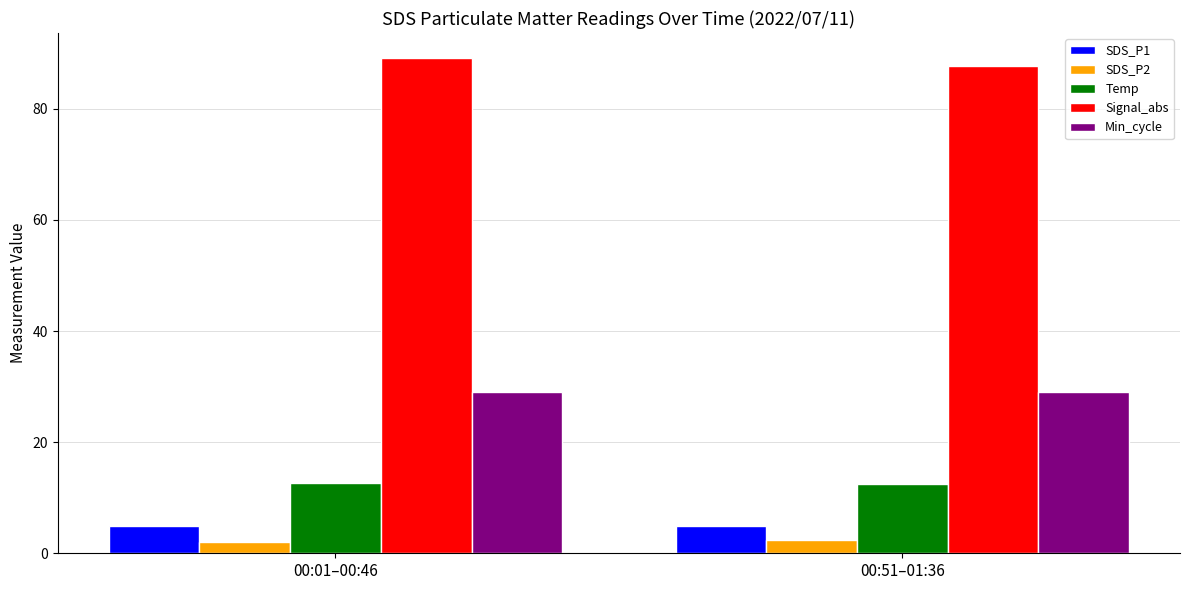

What is the difference between the highest and lowest values at 00:51–01:36?

85.5